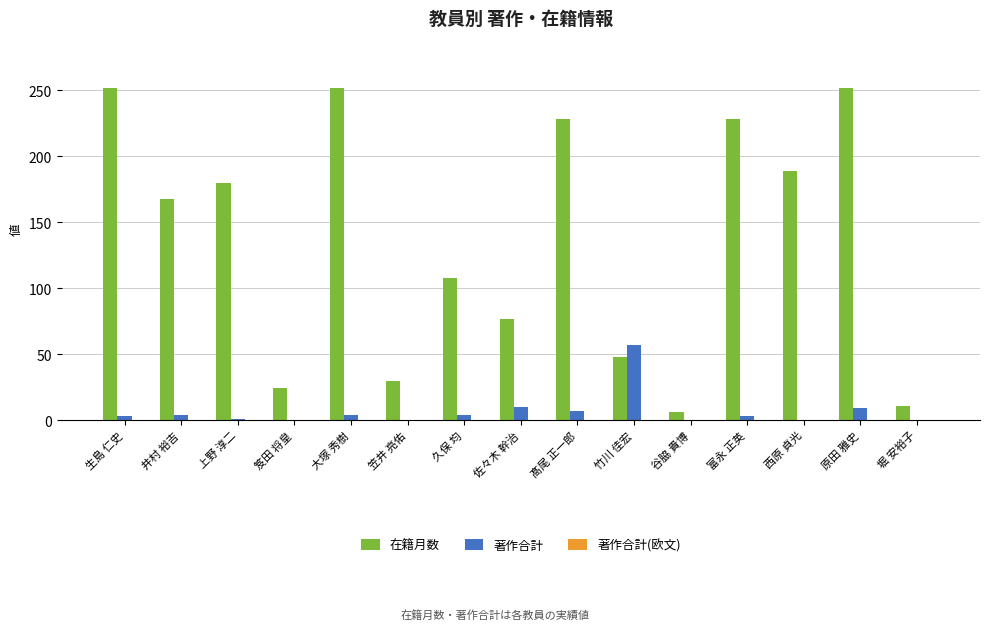

Which series changed the most between 上野 淳二 and 原田 雅史?

在籍月数